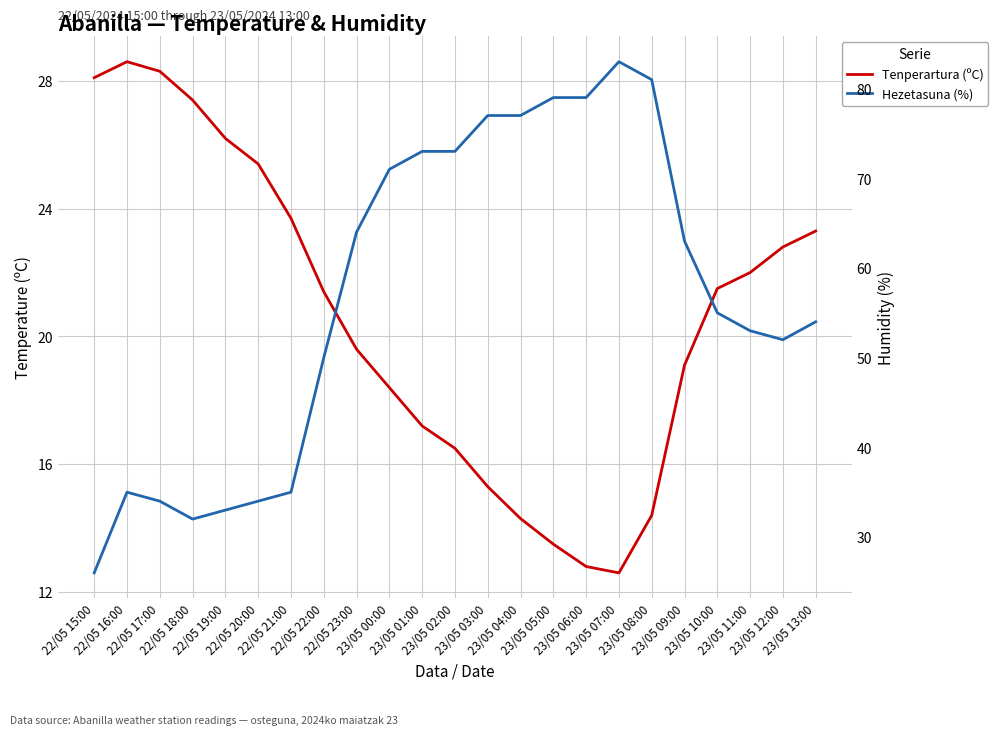

Where do Hezetasuna (%) and Tenperartura (ºC) first cross each other?

22/05 15:00 and 22/05 16:00